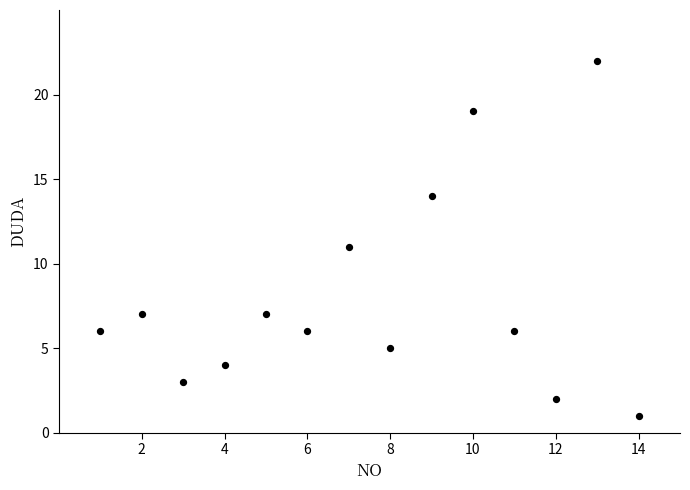

What is the range of Y values (max minus min)?

21